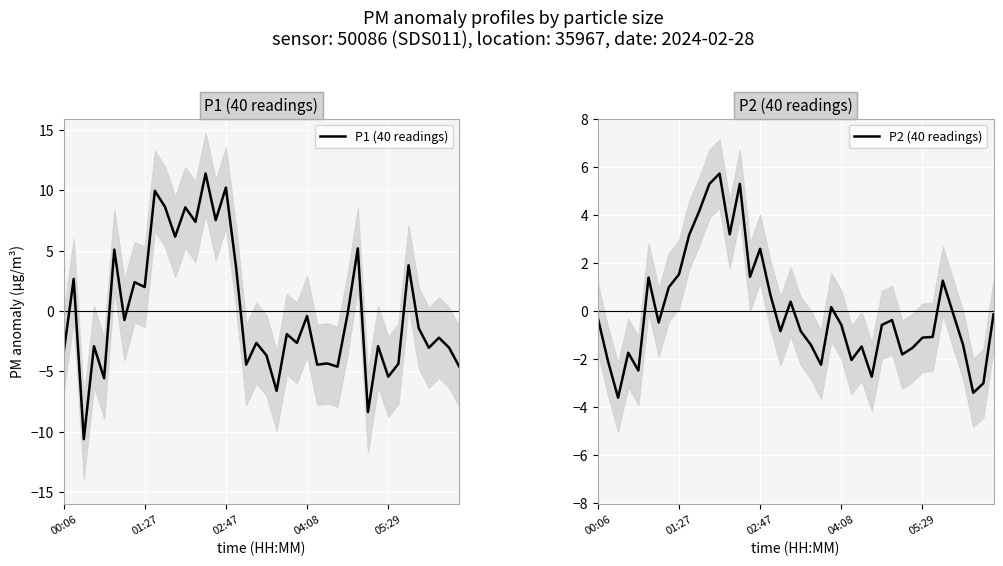

What is the difference between the highest and lowest values at 05:29?

4.3